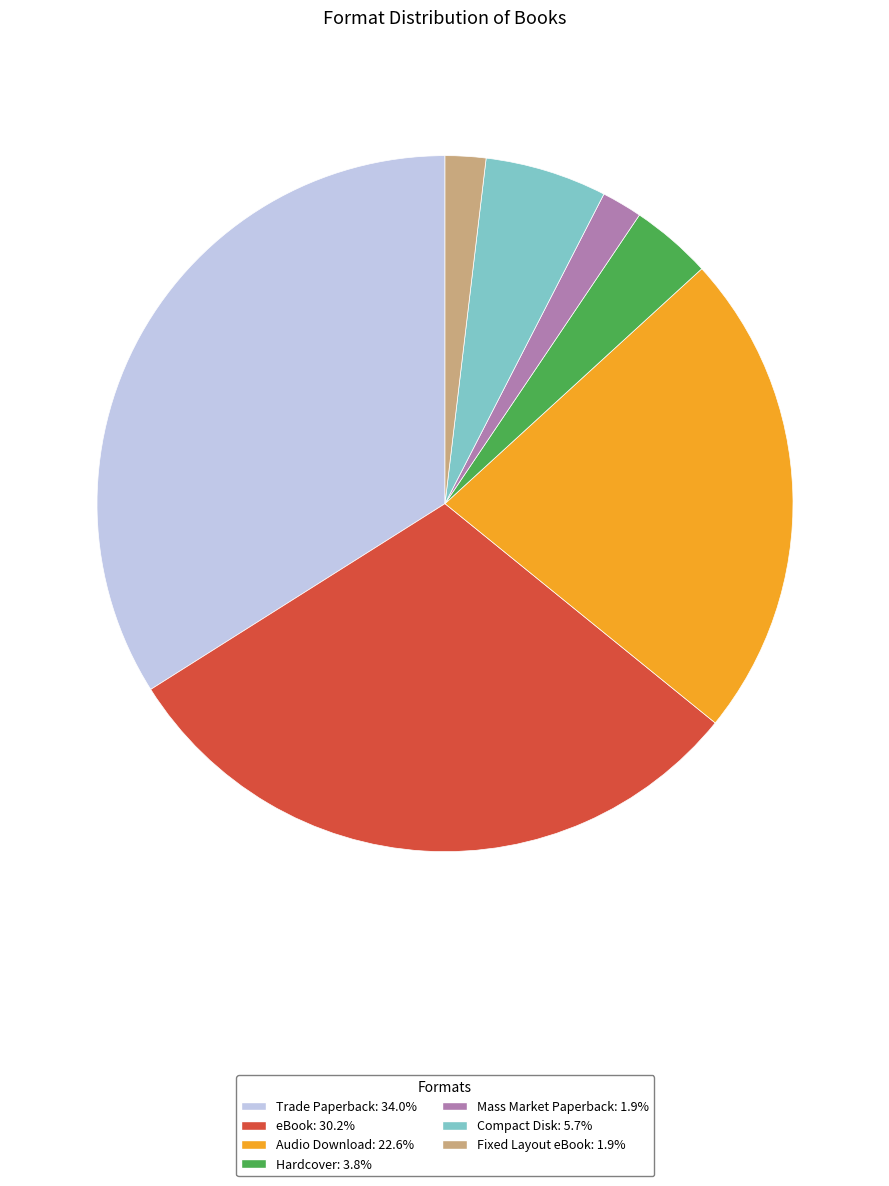

Does Audio Download account for over 50% of the chart?

No